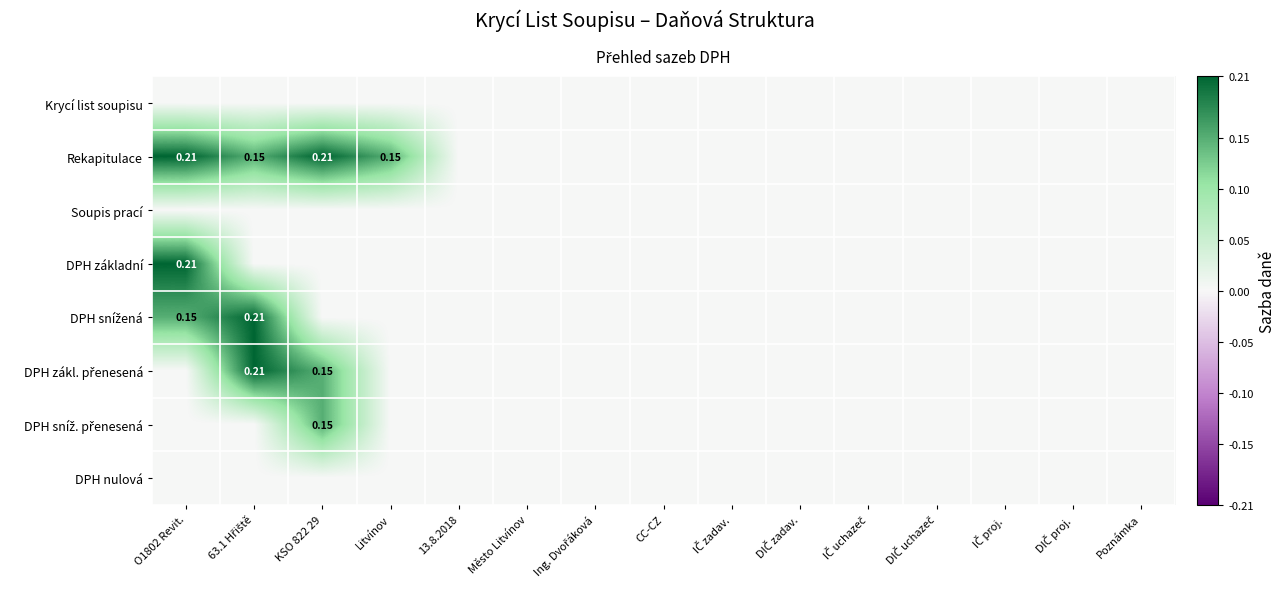

At Poznámka, list the series in order from largest to smallest.

Krycí list soupisu, Rekapitulace, Soupis prací, DPH základní, DPH snížená, DPH zákl. přenesená, DPH sníž. přenesená, DPH nulová